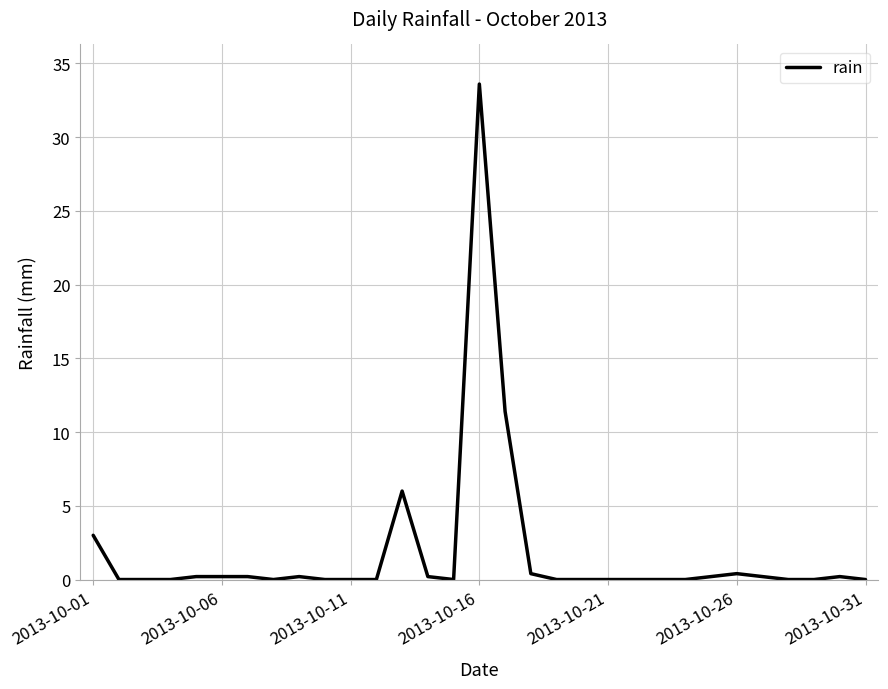

What is the maximum value shown in the chart?

33.6